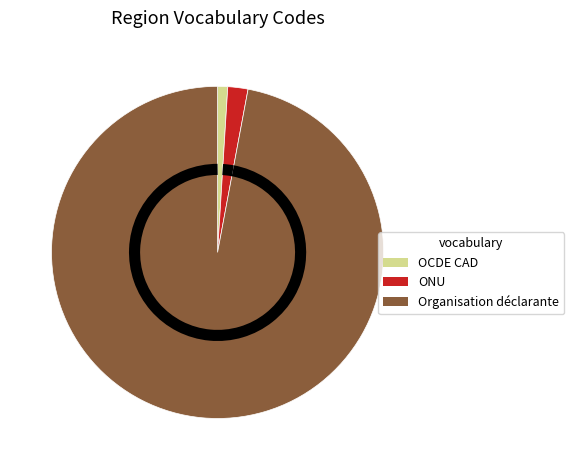

Count the number of slices in the pie.

3